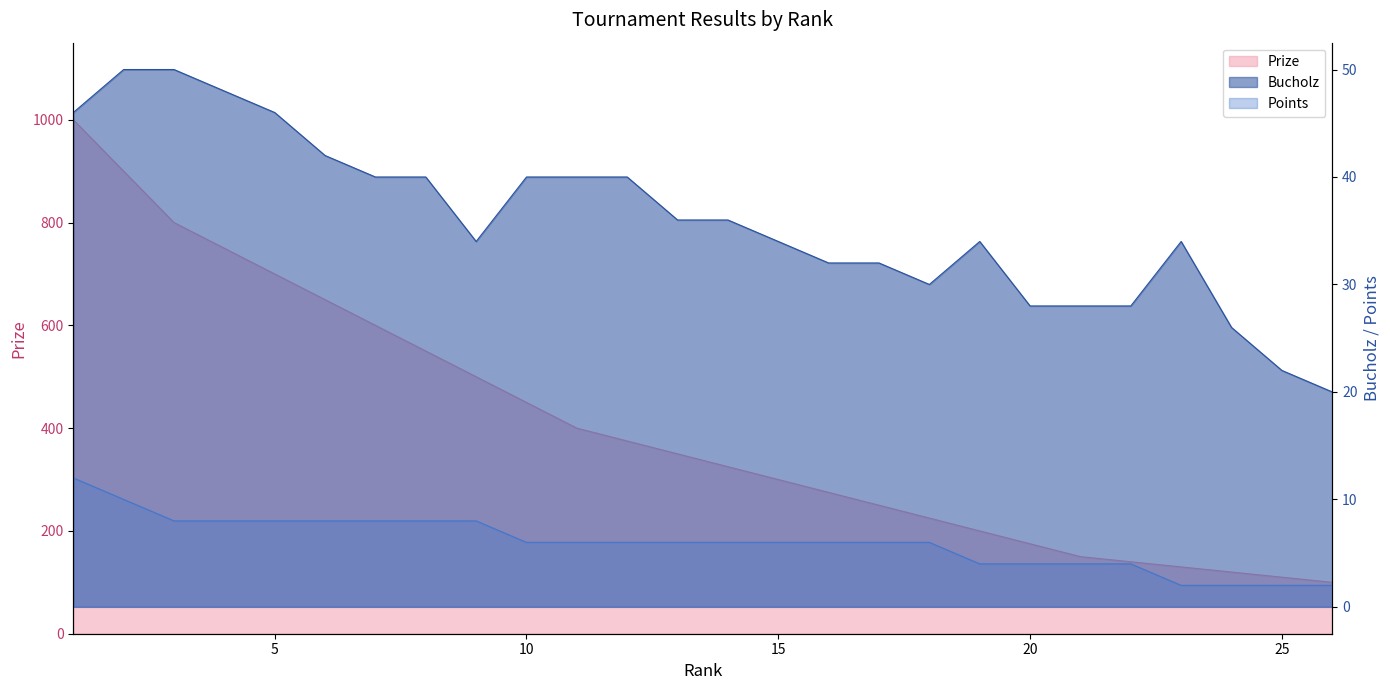

Which series has the largest total across all categories?

Prize